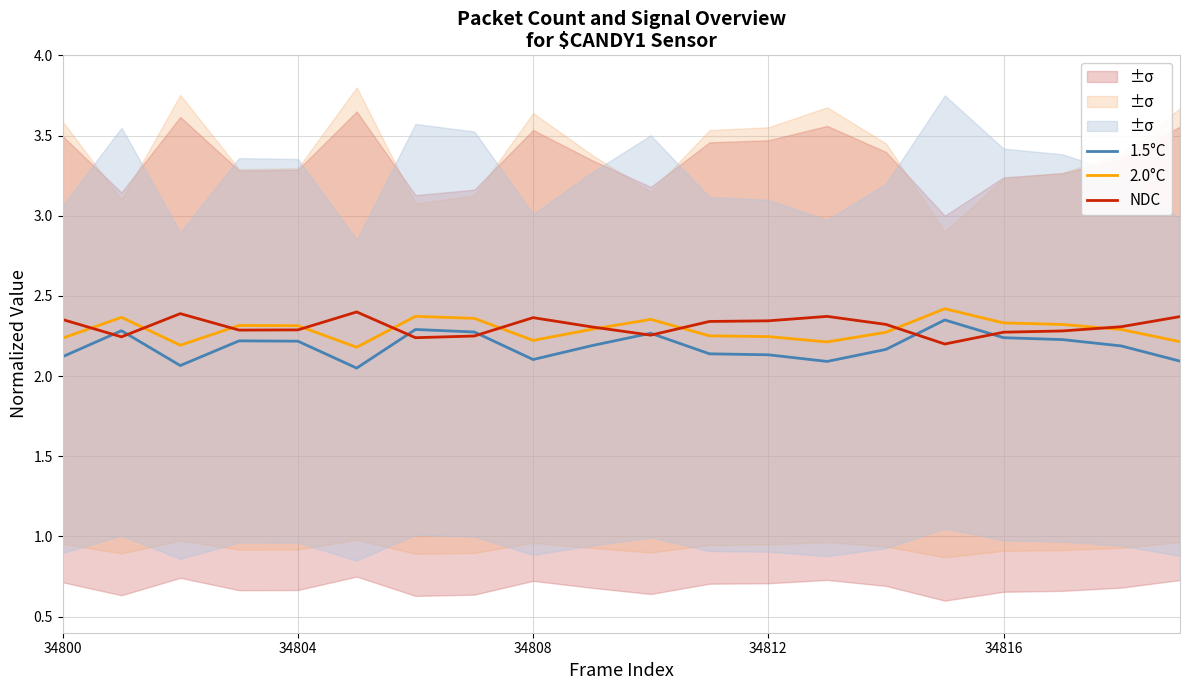

In 2.0°C, how many points are higher than both neighbors (excluding endpoints)?

5